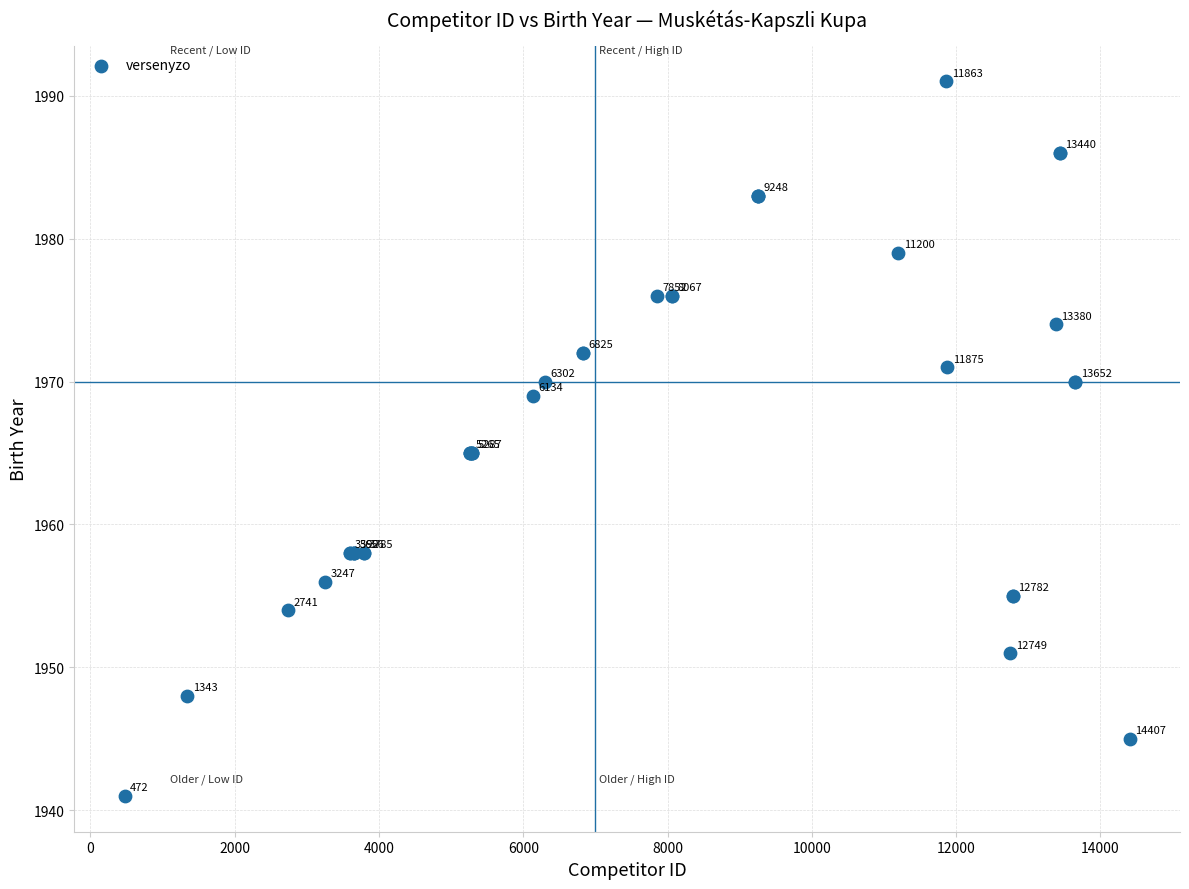

What Y value in the scatter plot is closest to 1966?

1965